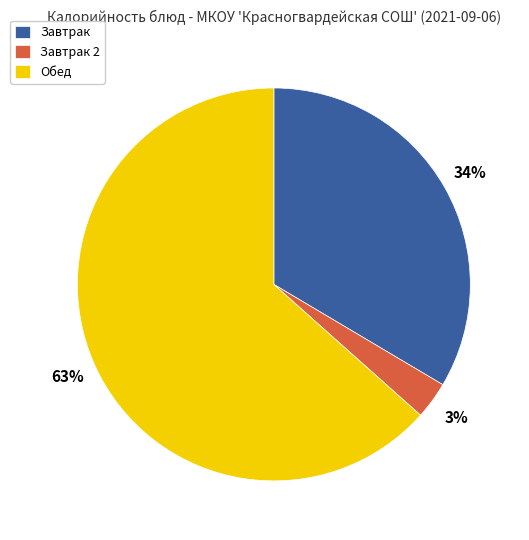

Count the number of slices in the pie.

3